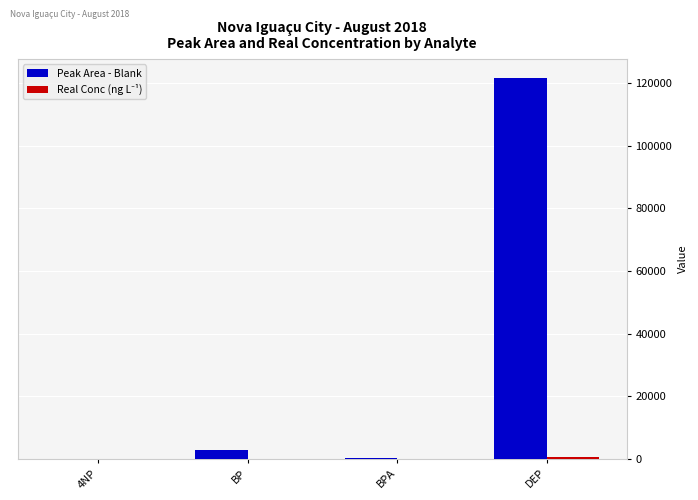

At which label is Peak Area - Blank closest to 60806?

BP